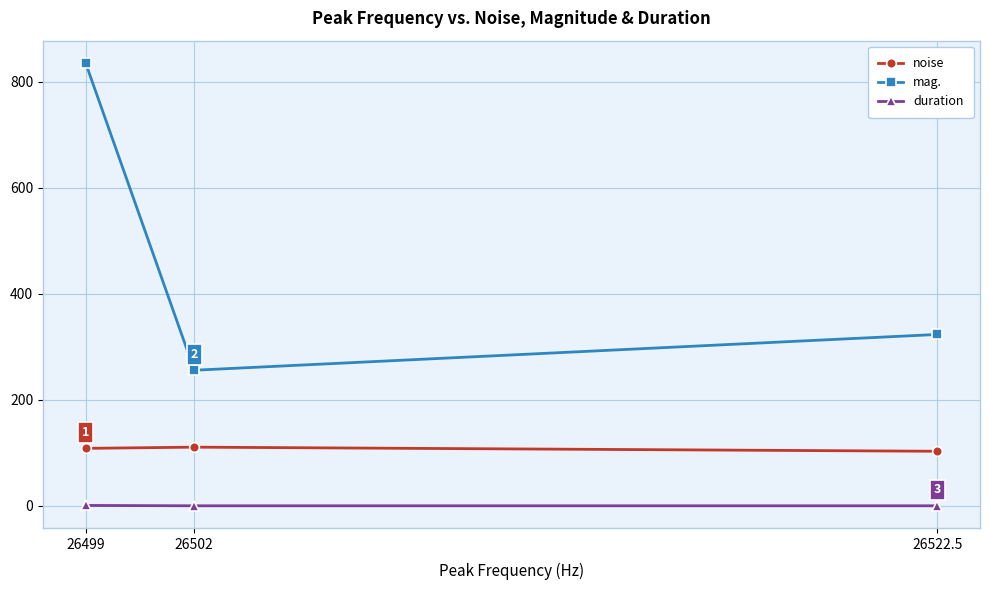

Is the value of noise at 26502 greater than the value of mag. at 26499?

No